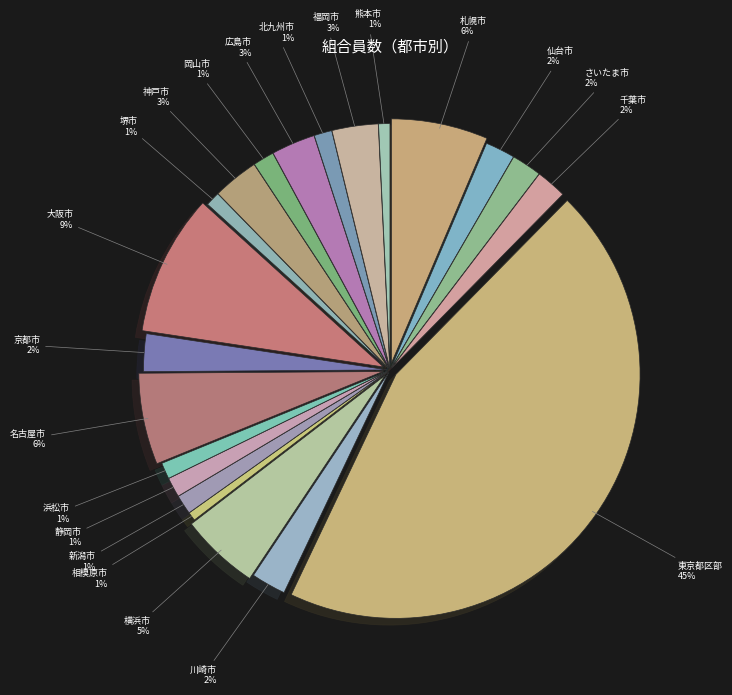

Is it true that 名古屋市 is 6% of the pie?

True